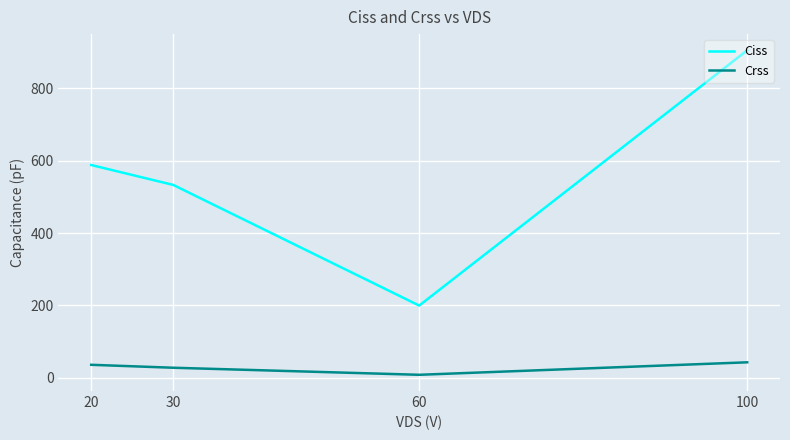

How many values in the Ciss series are below 588?

2